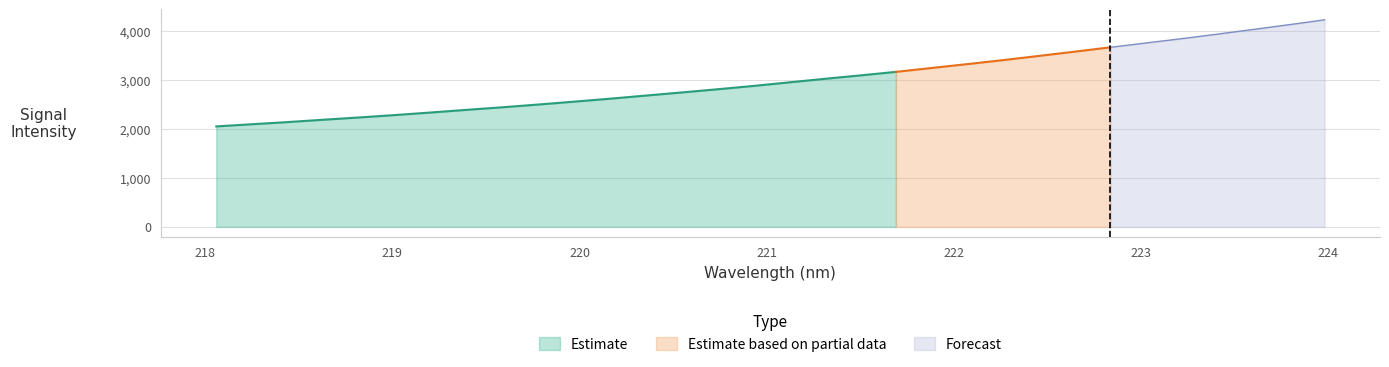

Rank the categories by value from highest to lowest.

223.9802, 223.7895, 223.5987, 223.408, 223.2172, 223.0264, 222.8355, 222.6447, 222.4538, 222.263, 222.0721, 221.8812, 221.6902, 221.4993, 221.3083, 221.1174, 220.9264, 220.7354, 220.5444, 220.3533, 220.1623, 219.9712, 219.7801, 219.589, 219.3979, 219.2067, 219.0156, 218.8244, 218.6332, 218.442, 218.2508, 218.0596